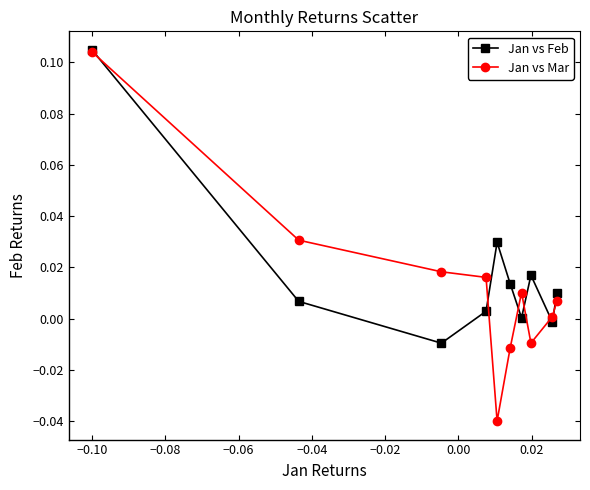

Which series has the widest spread of values?

Jan vs Mar